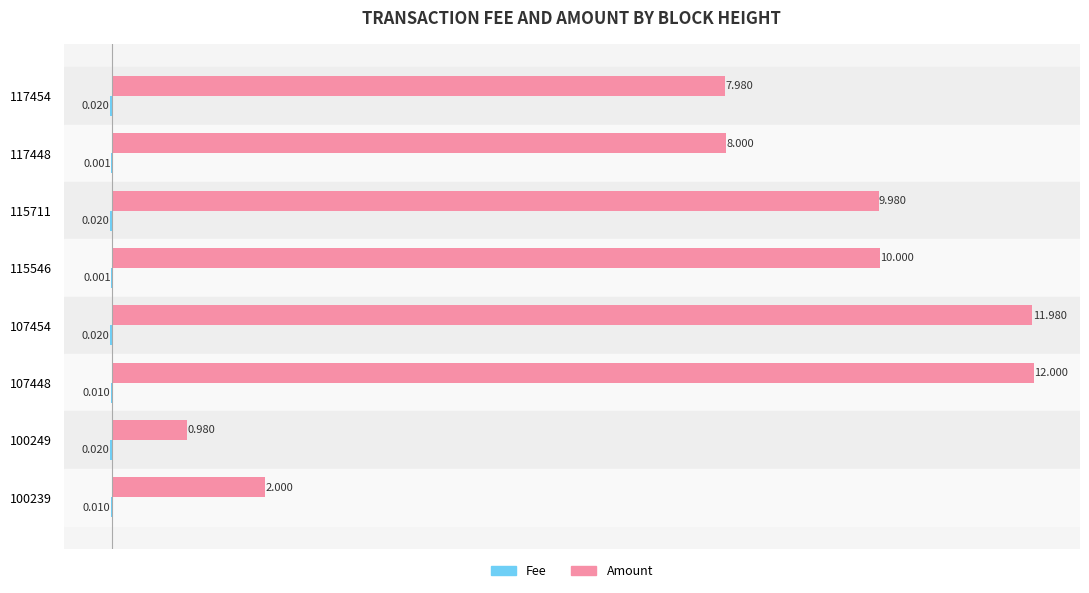

Which series changed the most between 107448 and 100239?

Amount